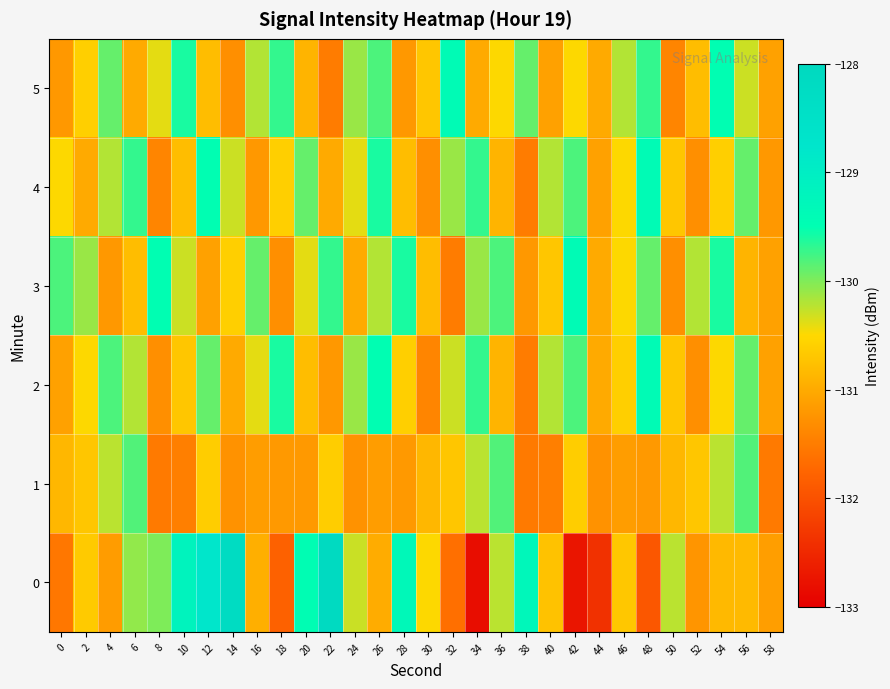

Reading left to right, transcribe all the data shown in this chart.

0: 0=-131.6	2=-130.7	4=-131.2	6=-130.1	8=-130.0	10=-129.2	12=-128.8	14=-128.2	16=-130.9	18=-131.8	20=-129.5	22=-128.1	24=-130.3	26=-131.0	28=-129.3	30=-130.5	32=-131.7	34=-132.8	36=-130.2	38=-129.3	40=-130.7	42=-132.7	44=-132.4	46=-130.7	48=-131.9	50=-130.2	52=-131.2	54=-130.8	56=-130.8	58=-131.1
1: 0=-130.9	2=-130.7	4=-130.2	6=-129.8	8=-131.5	10=-131.5	12=-130.6	14=-131.3	16=-131.1	18=-131.2	20=-131.2	22=-130.6	24=-131.3	26=-131.1	28=-131.2	30=-130.9	32=-130.7	34=-130.2	36=-129.8	38=-131.5	40=-131.5	42=-130.6	44=-131.3	46=-131.1	48=-131.2	50=-130.9	52=-130.7	54=-130.2	56=-129.8	58=-131.5
2: 0=-131.1	2=-130.5	4=-129.8	6=-130.2	8=-131.3	10=-130.7	12=-129.9	14=-131.0	16=-130.4	18=-129.6	20=-130.8	22=-131.2	24=-130.1	26=-129.5	28=-130.6	30=-131.4	32=-130.3	34=-129.7	36=-130.9	38=-131.5	40=-130.2	42=-129.8	44=-131.0	46=-130.6	48=-129.4	50=-130.7	52=-131.3	54=-130.5	56=-129.9	58=-131.1
3: 0=-129.8	2=-130.1	4=-131.2	6=-130.8	8=-129.5	10=-130.3	12=-131.1	14=-130.6	16=-129.9	18=-131.3	20=-130.4	22=-129.7	24=-131.0	26=-130.2	28=-129.6	30=-130.8	32=-131.5	34=-130.1	36=-129.8	38=-131.2	40=-130.7	42=-129.4	44=-131.0	46=-130.5	48=-129.9	50=-131.3	52=-130.2	54=-129.6	56=-130.9	58=-131.1
4: 0=-130.5	2=-131.0	4=-130.2	6=-129.7	8=-131.4	10=-130.8	12=-129.5	14=-130.3	16=-131.2	18=-130.6	20=-129.9	22=-131.0	24=-130.4	26=-129.6	28=-130.8	30=-131.3	32=-130.1	34=-129.7	36=-130.9	38=-131.5	40=-130.2	42=-129.8	44=-131.1	46=-130.5	48=-129.4	50=-130.7	52=-131.3	54=-130.6	56=-129.9	58=-131.2
5: 0=-131.2	2=-130.6	4=-129.9	6=-131.0	8=-130.4	10=-129.6	12=-130.8	14=-131.3	16=-130.2	18=-129.7	20=-130.9	22=-131.5	24=-130.1	26=-129.8	28=-131.2	30=-130.7	32=-129.4	34=-131.0	36=-130.5	38=-129.9	40=-131.1	42=-130.5	44=-131.0	46=-130.2	48=-129.7	50=-131.4	52=-130.8	54=-129.5	56=-130.3	58=-131.1